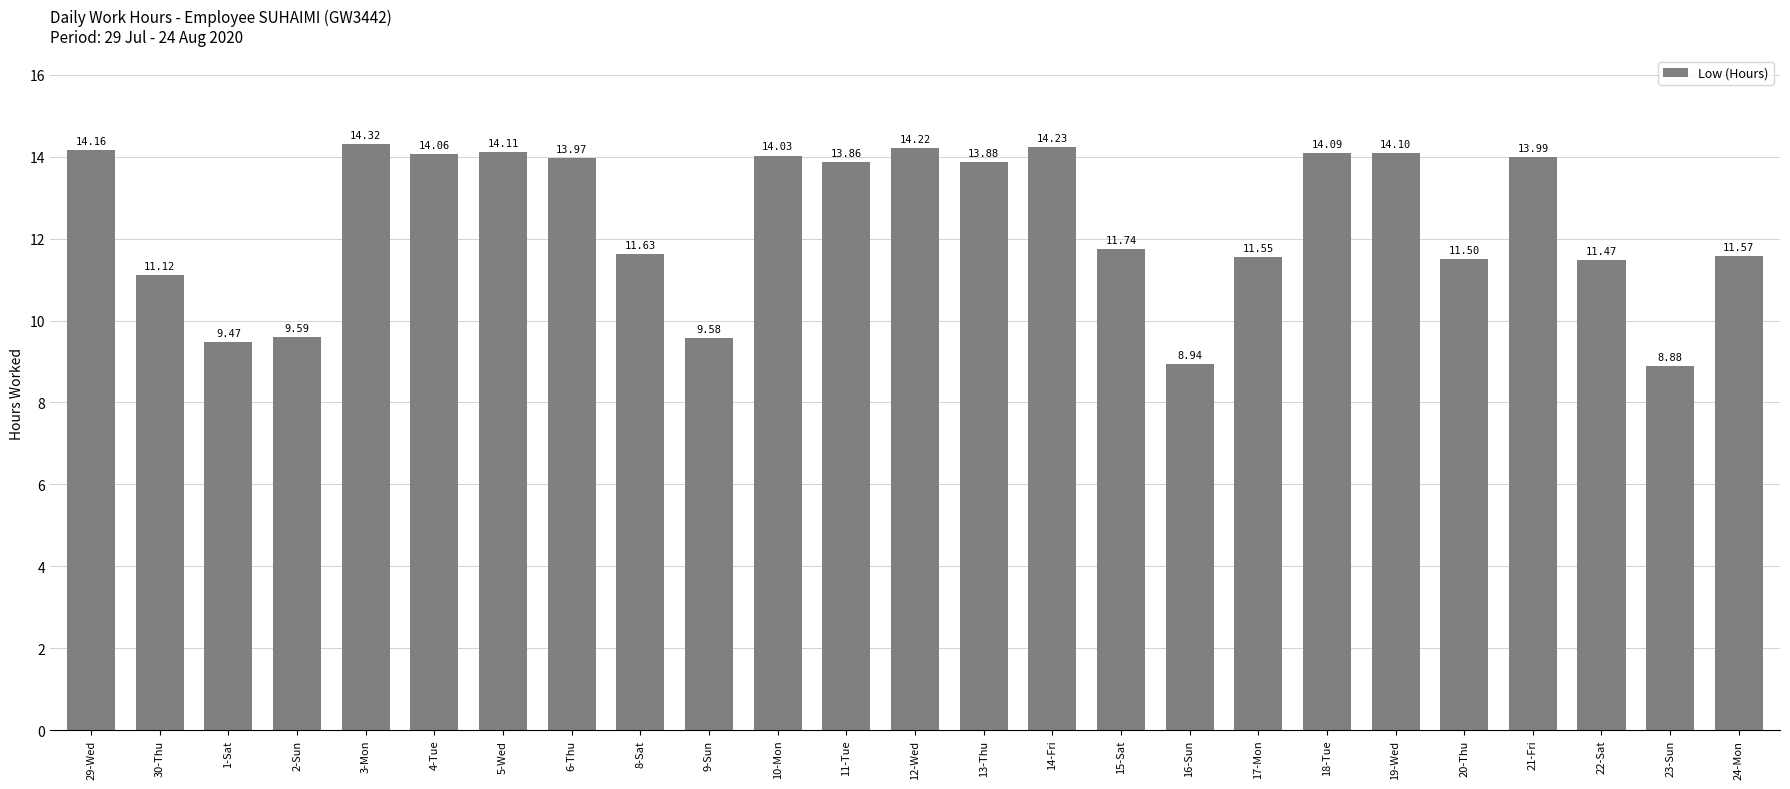

What is the label of the 10th bar from the right?

15-Sat